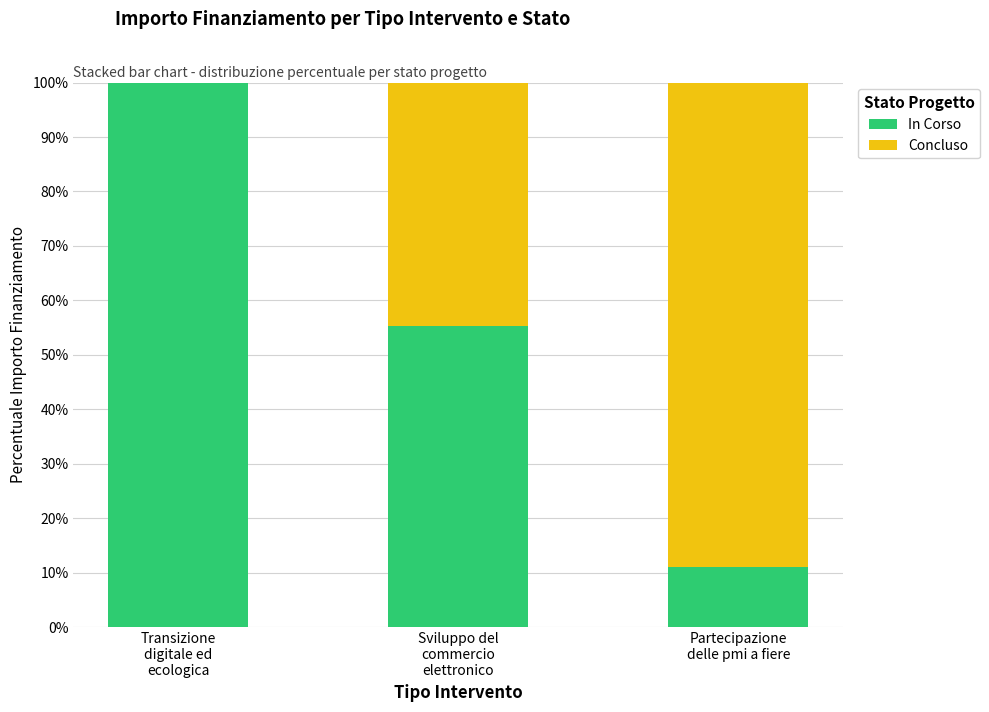

At which label is In Corso closest to 55?

Sviluppo del
commercio
elettronico